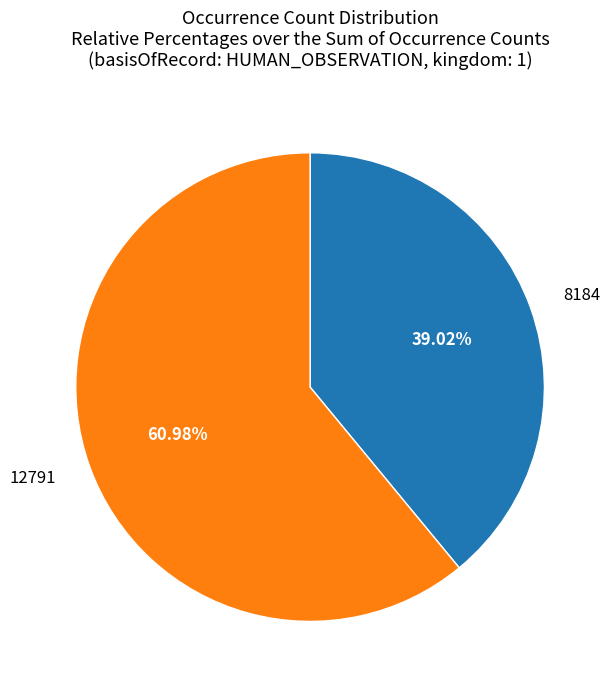

To the nearest percent, what percentage of the pie is 8184?

39%